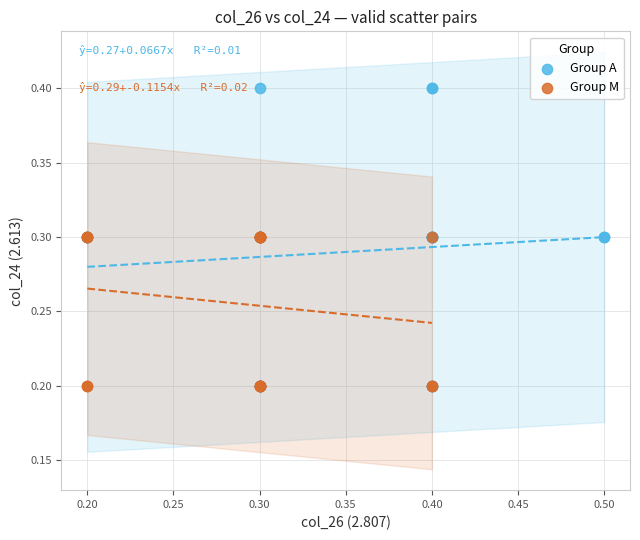

Which series has the largest Y range (max minus min)?

Group A